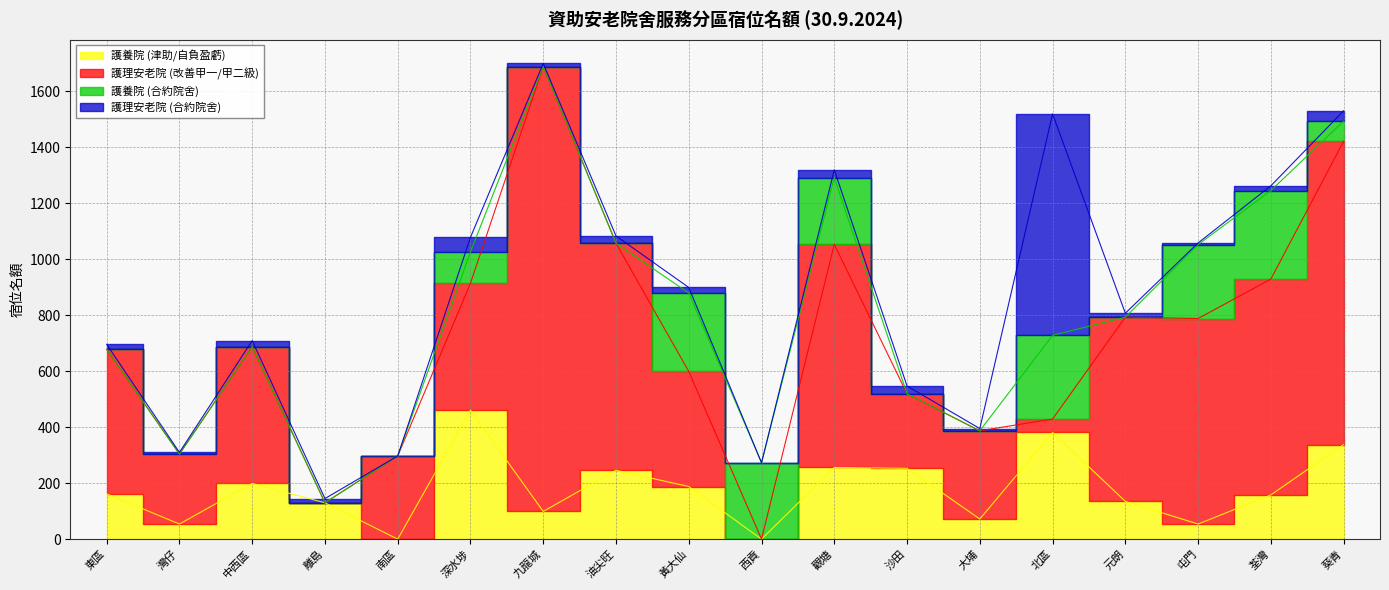

Which category has the highest value in the 護養院 (津助/自負盈虧) series?

深水埗